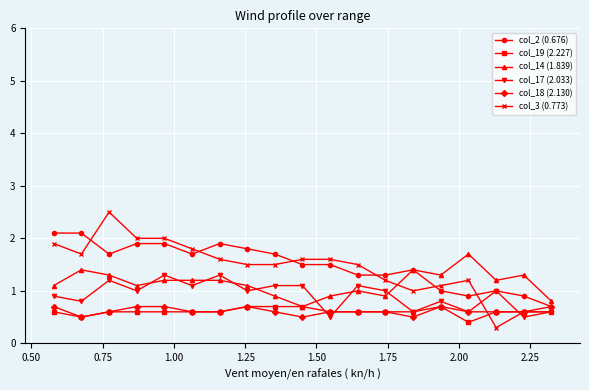

What is the lowest value of the col_2 (0.676) series?

0.7